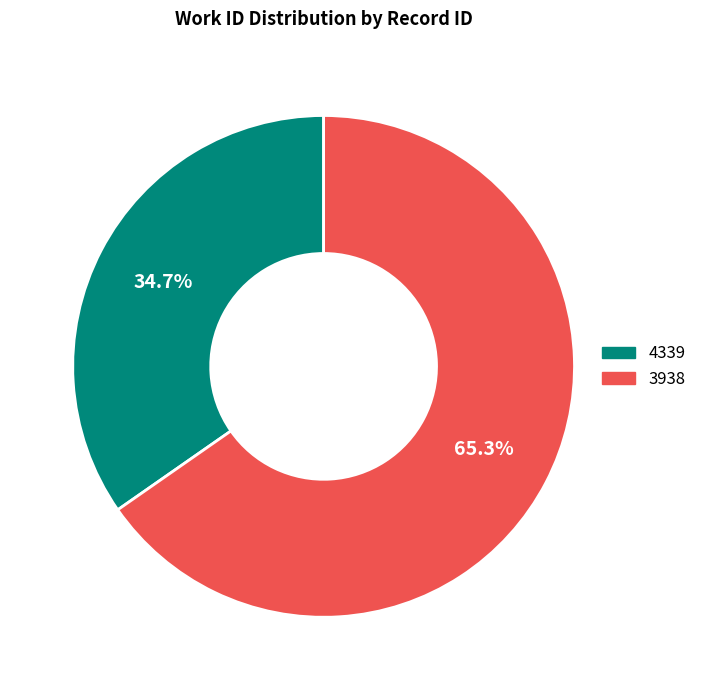

What percentage is NOT represented by 3938?

34.7%